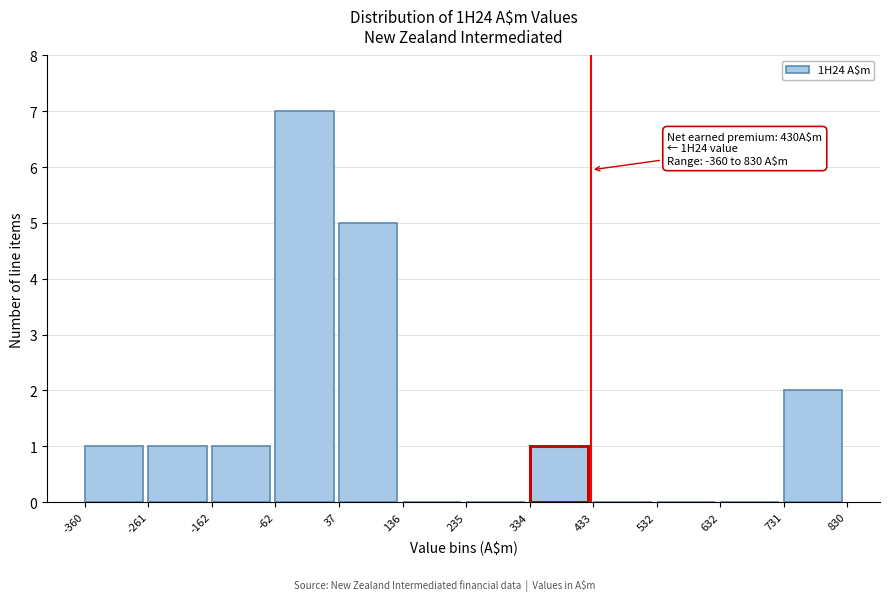

Which range on the x-axis has the tallest bar?

-62 to 37